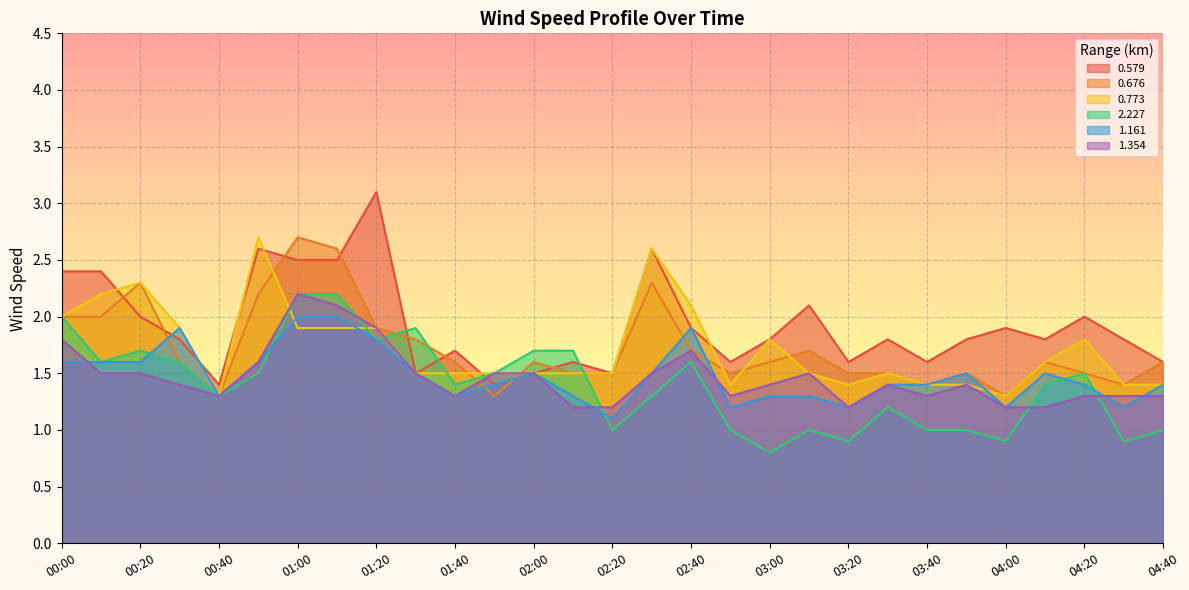

Rank the categories by 2.227 value from lowest to highest.

03:00, 03:20, 04:00, 04:30, 02:20, 02:50, 03:10, 03:40, 03:50, 04:40, 03:30, 00:40, 02:30, 01:40, 04:10, 00:50, 01:50, 04:20, 00:10, 00:30, 02:40, 00:20, 02:00, 02:10, 01:20, 01:30, 00:00, 01:00, 01:10